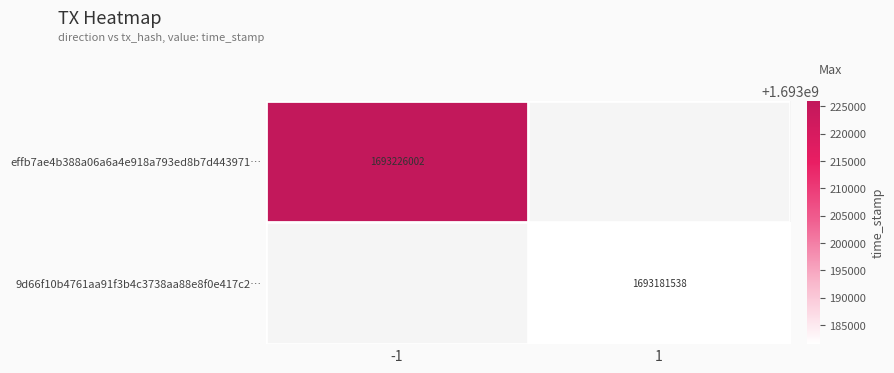

Is it true that 9d66f10b4761aa91f3b4c3738aa88e8f0e417c2… equals 1121063731 at 1?

False